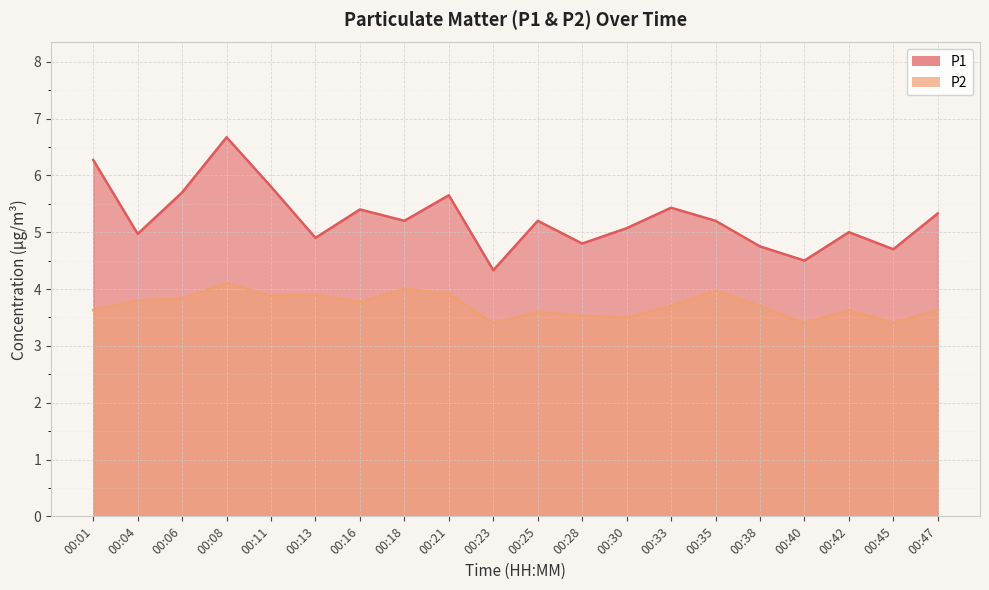

What is the value of the P1 point at the 13th from the left?

5.1